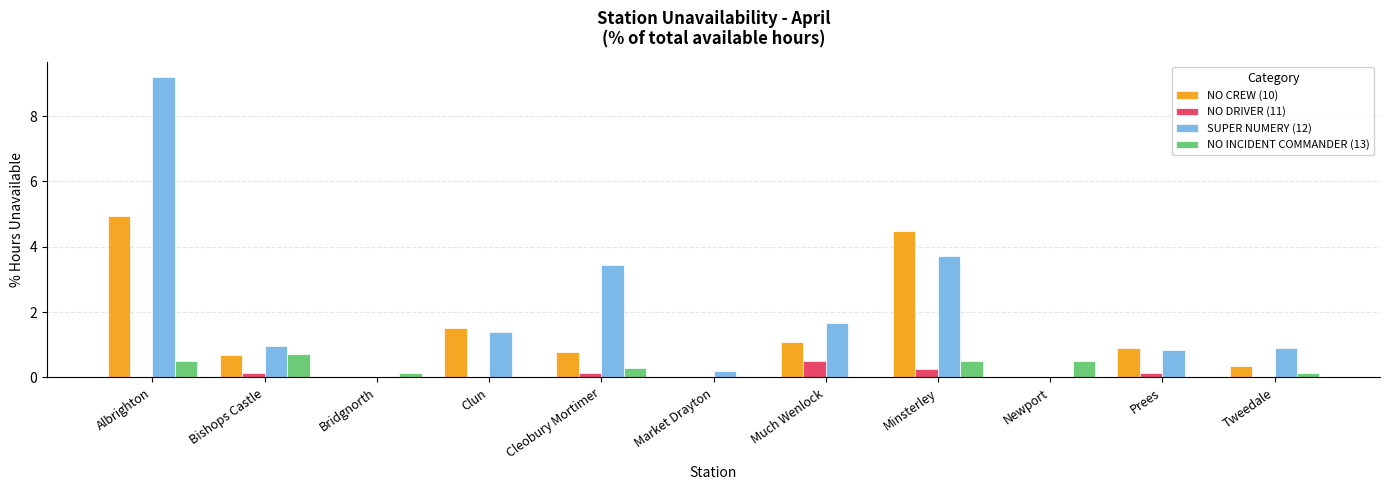

Are the bars horizontal?

No